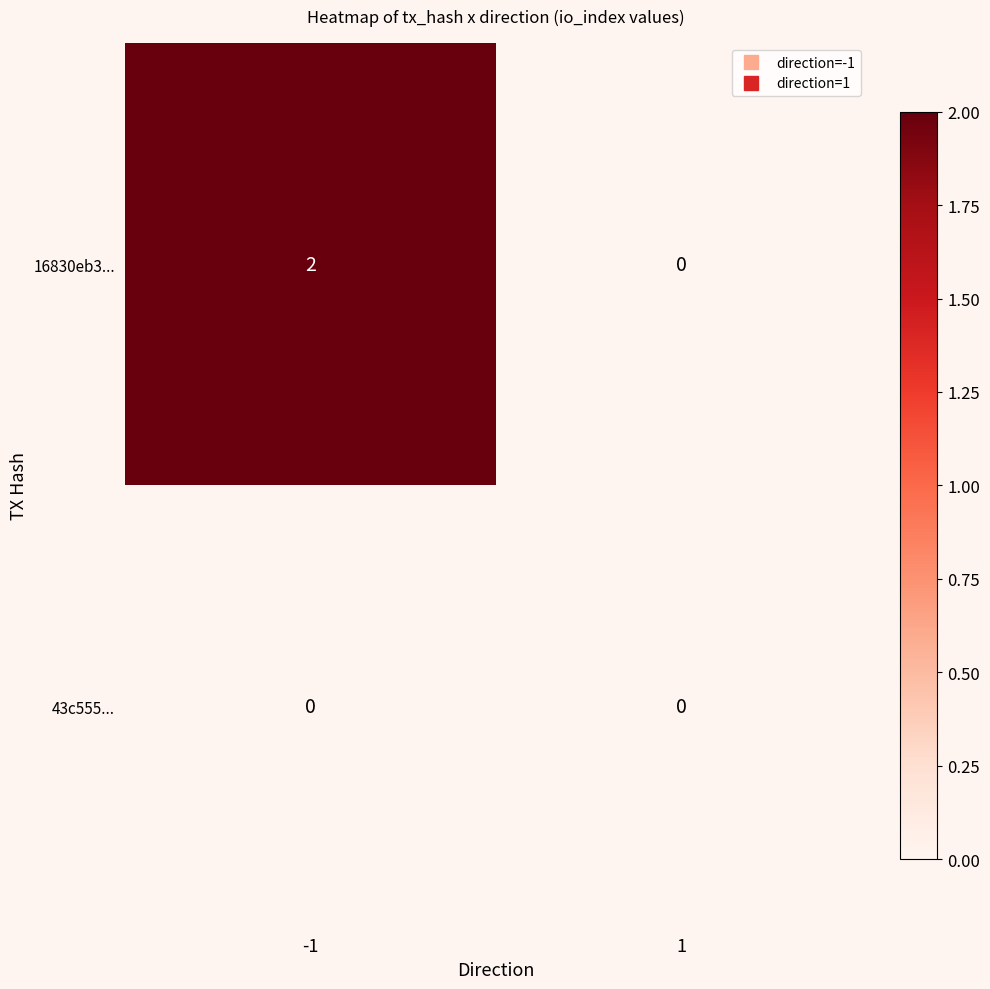

At which category is the sum across all series the highest?

-1